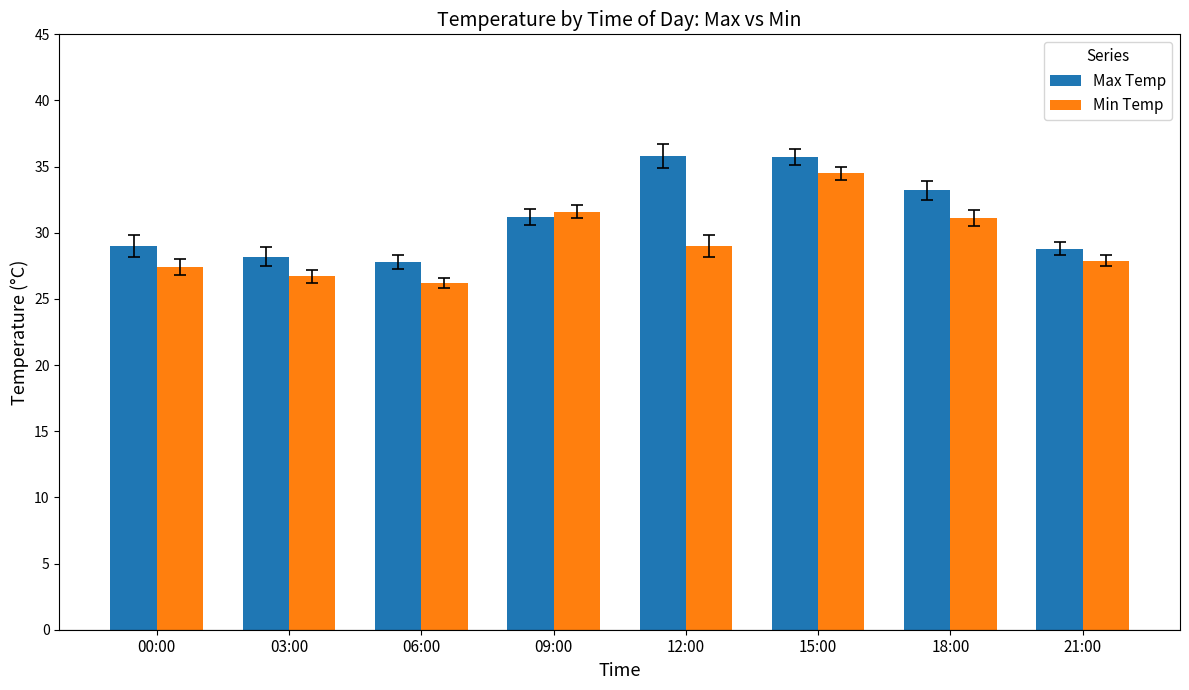

How many values in the Max Temp series are below 31?

4